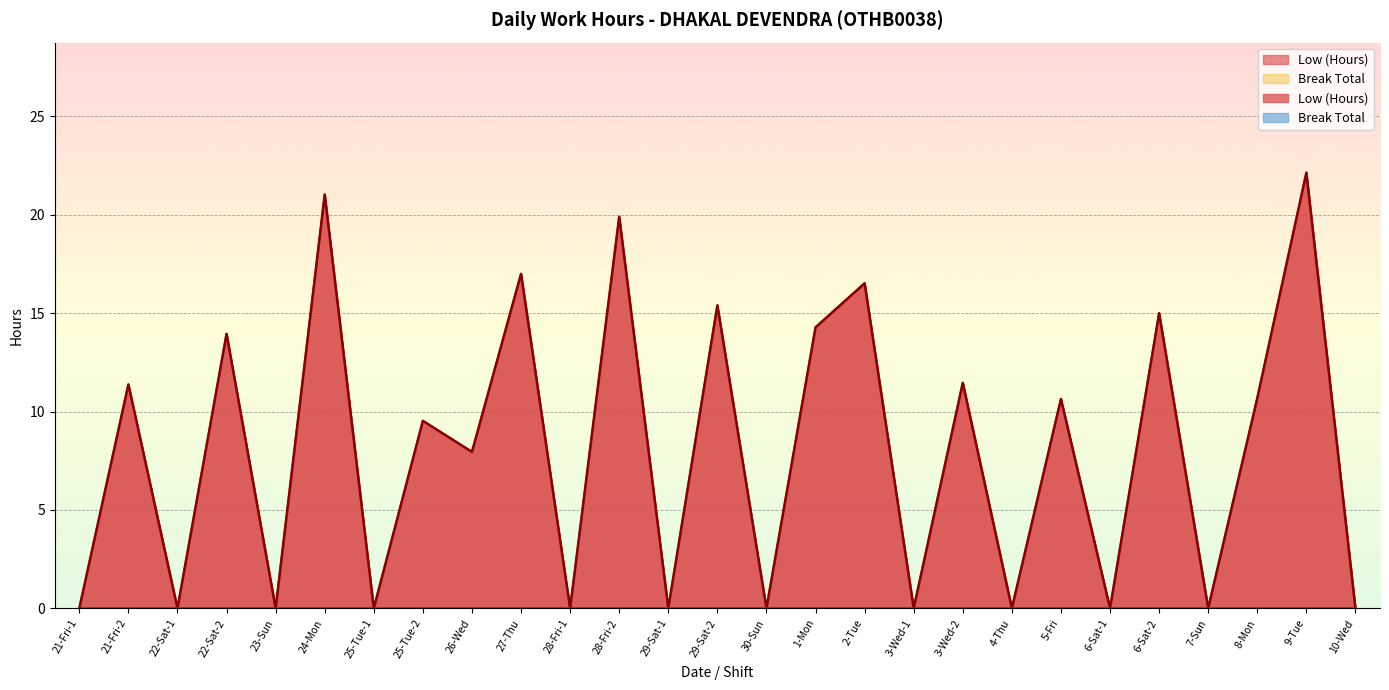

What is the change in value from 27-Thu to 6-Sat-1?

-17.0